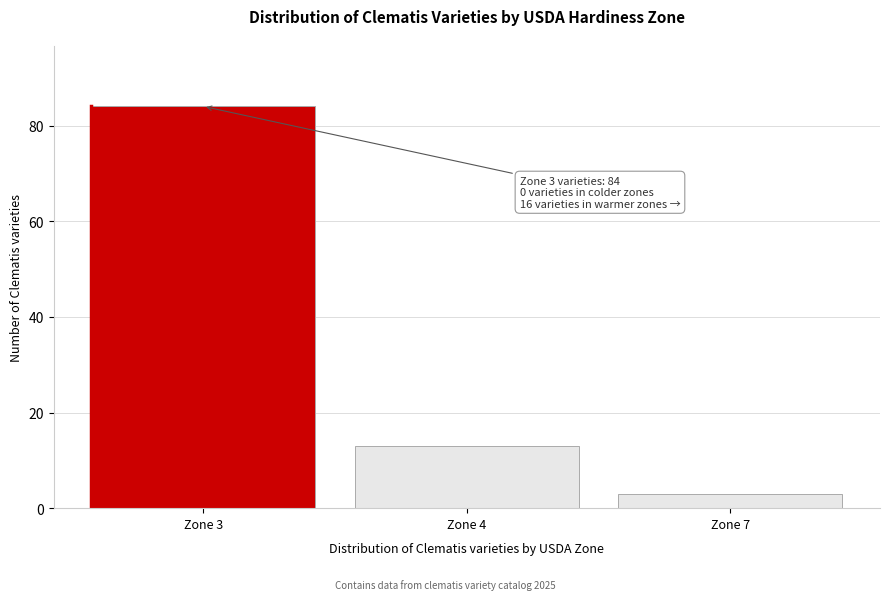

Reading right to left, extract all data points from this chart.

Zone 7=3	Zone 4=13	Zone 3=84